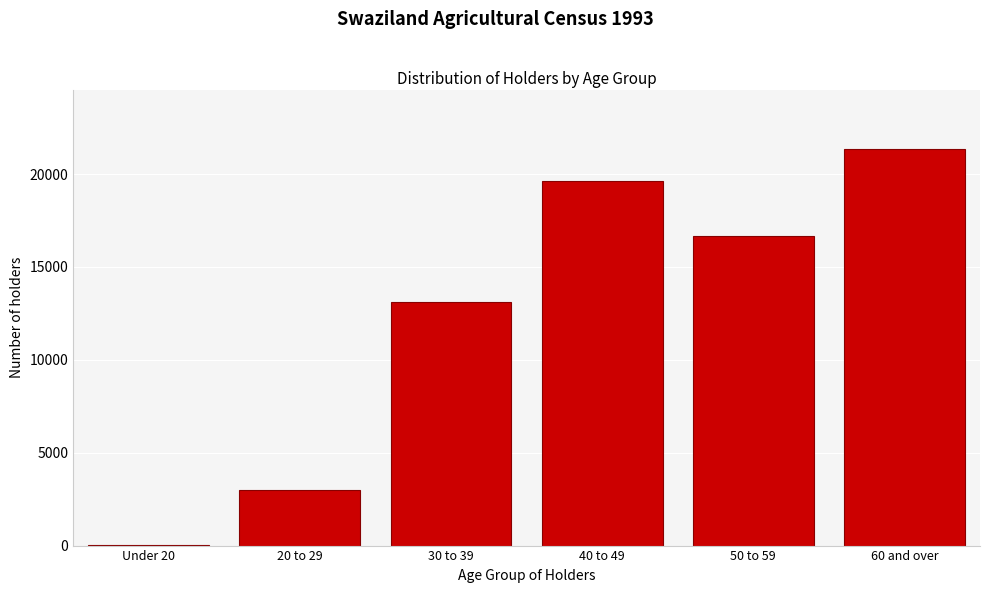

Reading right to left, extract all data points from this chart.

60 and over=21349	50 to 59=16643	40 to 49=19633	30 to 39=13116	20 to 29=2998	Under 20=6